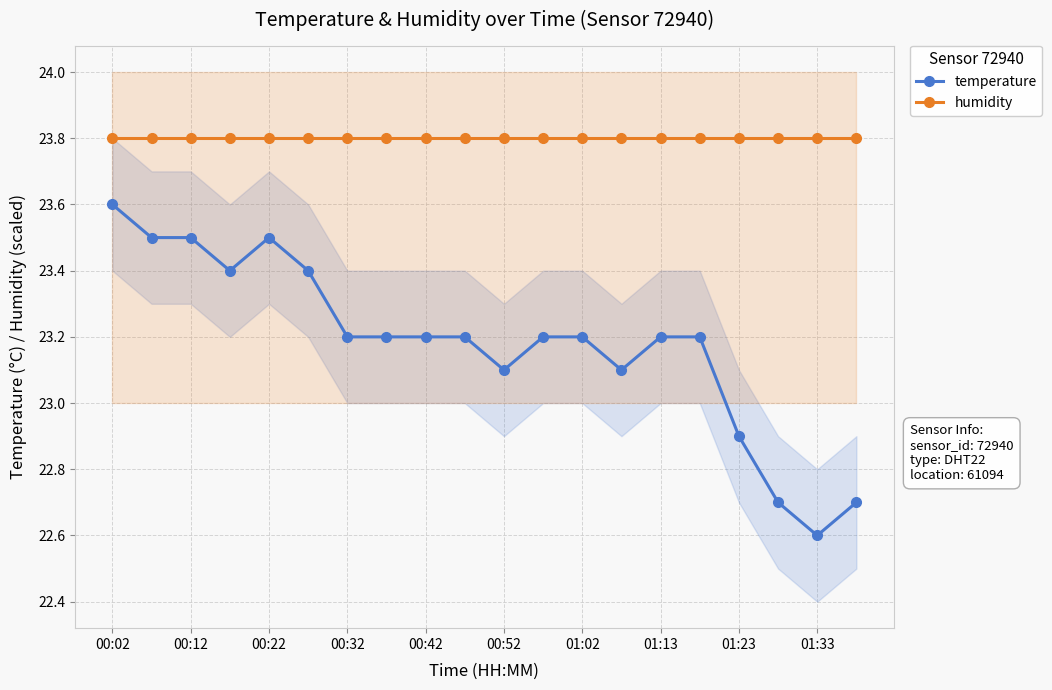

True or false: humidity and temperature cross at least once.

False